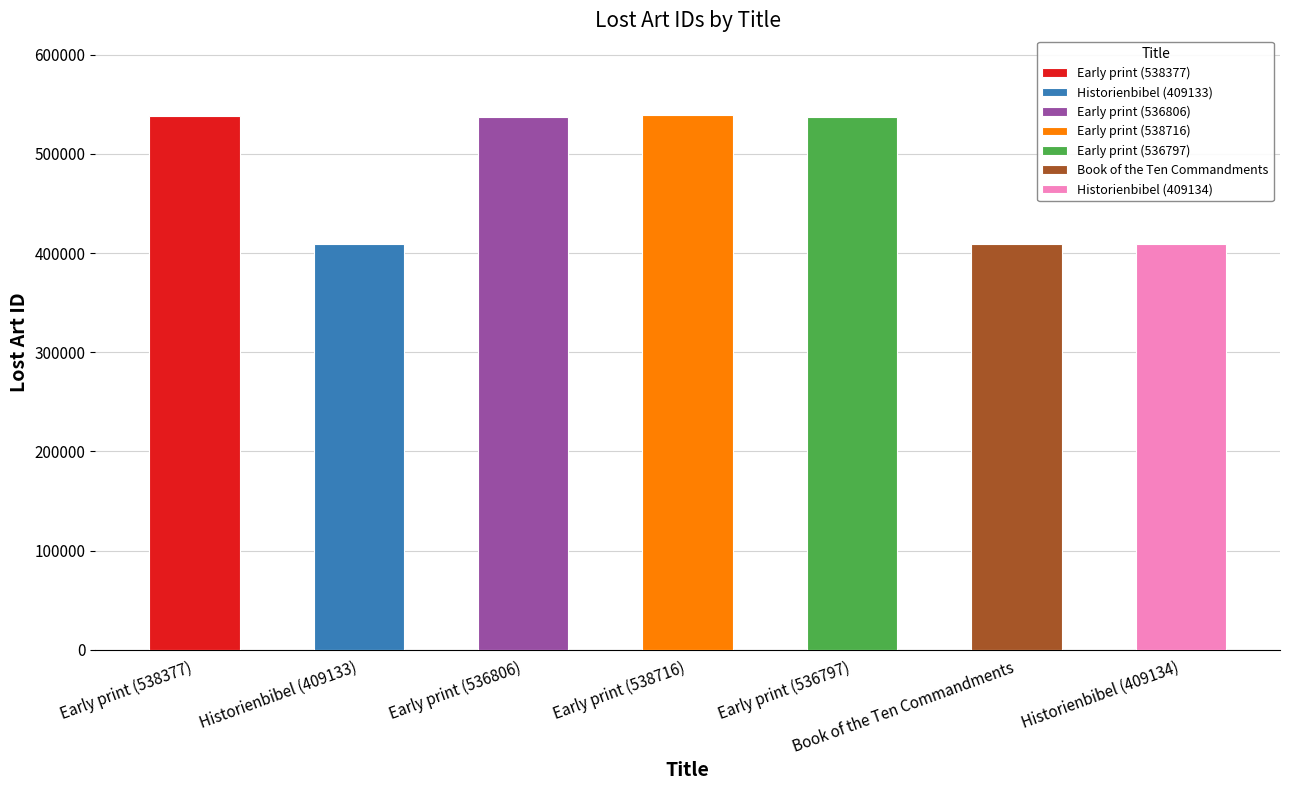

Rank the categories by value from lowest to highest.

Historienbibel (409133), Historienbibel (409134), Book of the Ten Commandments, Early print (536797), Early print (536806), Early print (538377), Early print (538716)